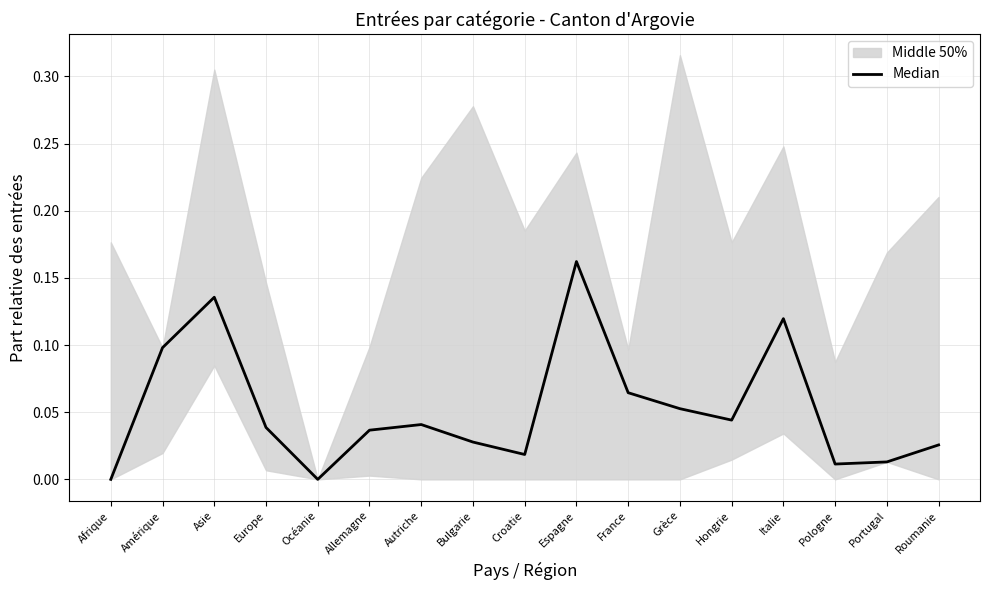

What position from the right is Bulgarie?

10